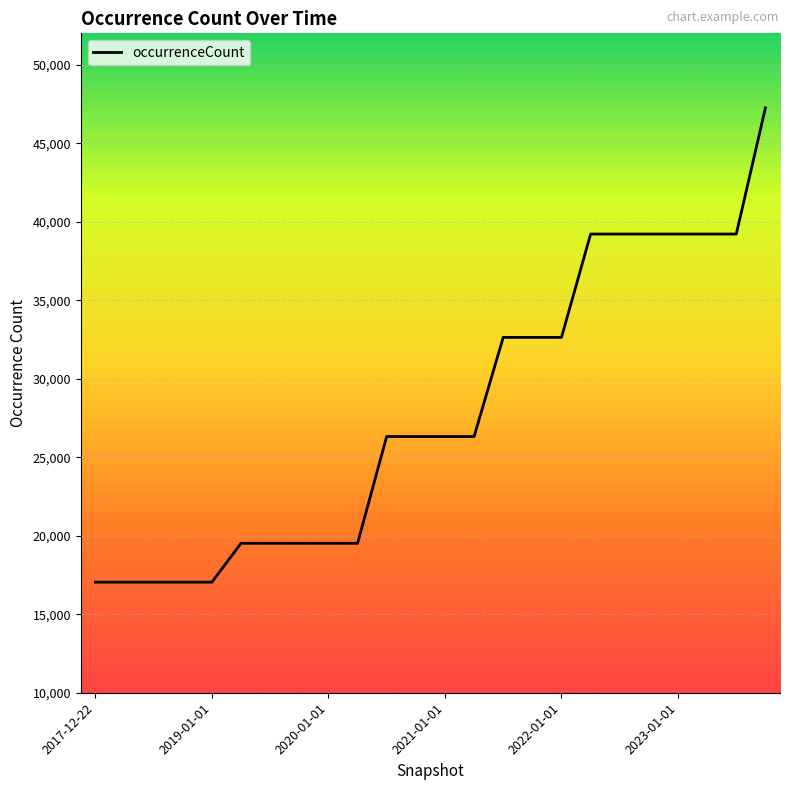

What is the difference between the maximum and minimum values?

30211